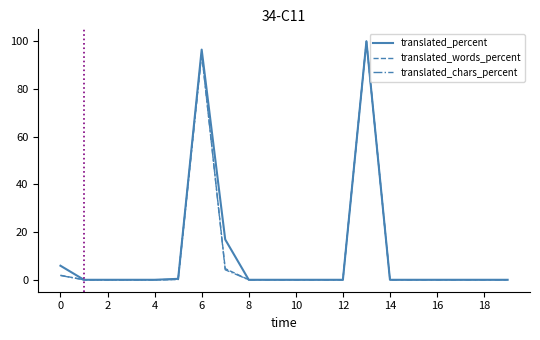

What is the highest value of the translated_chars_percent series?

100.0